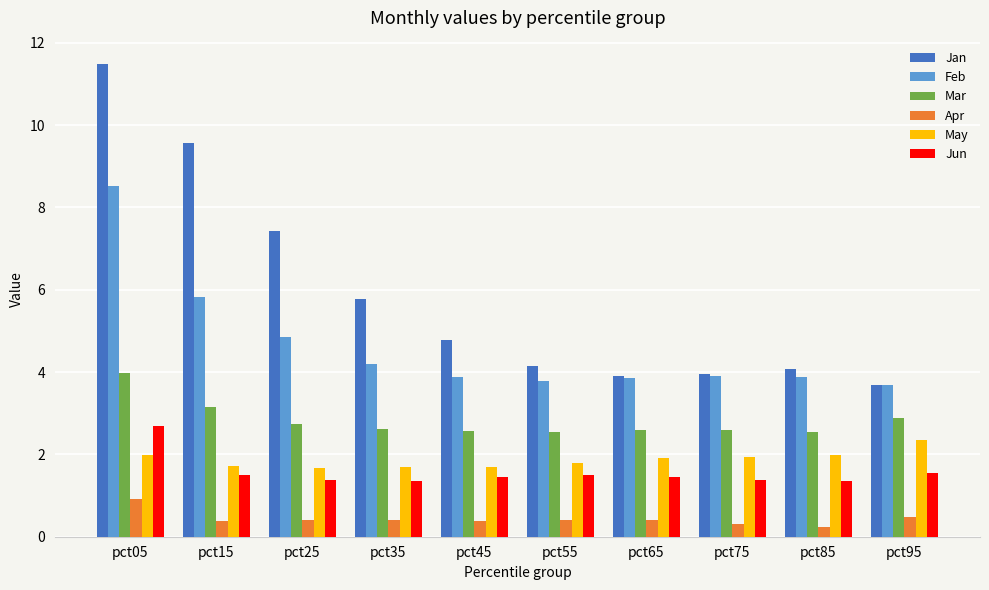

What is the minimum value shown in the chart?

0.2